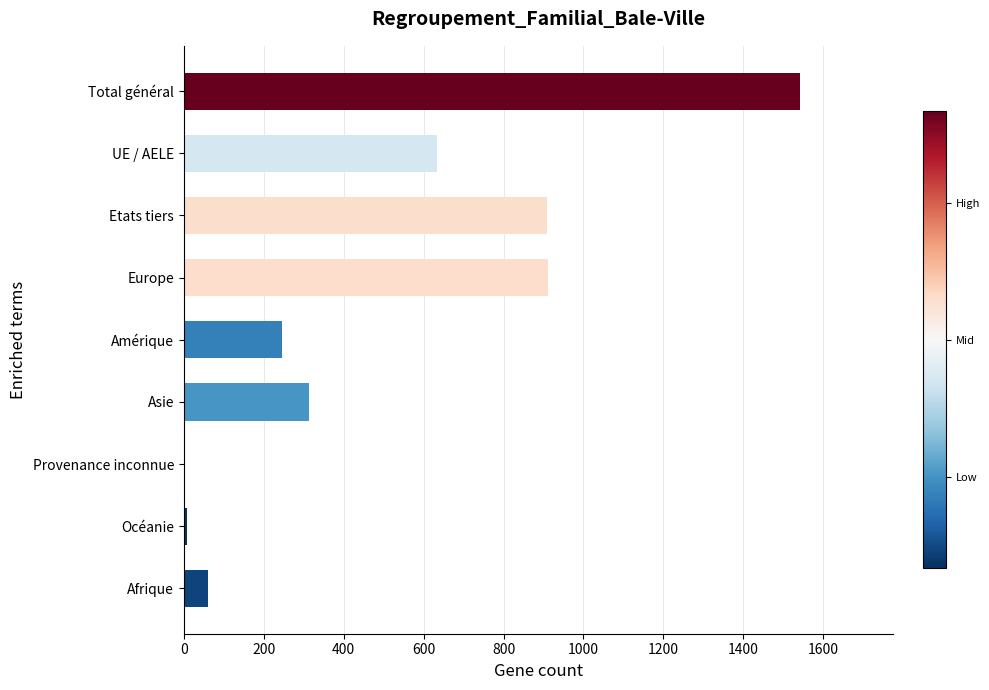

Which category has the highest value across all series?

Total général